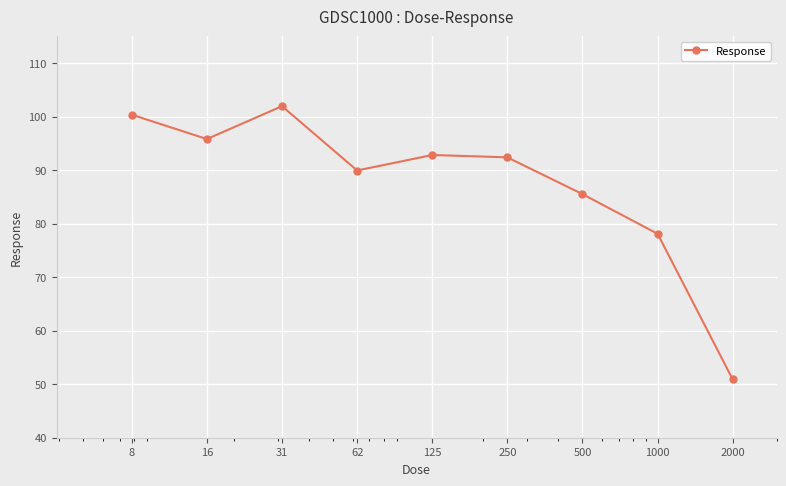

What is the value of the 7th point from the left?

85.5